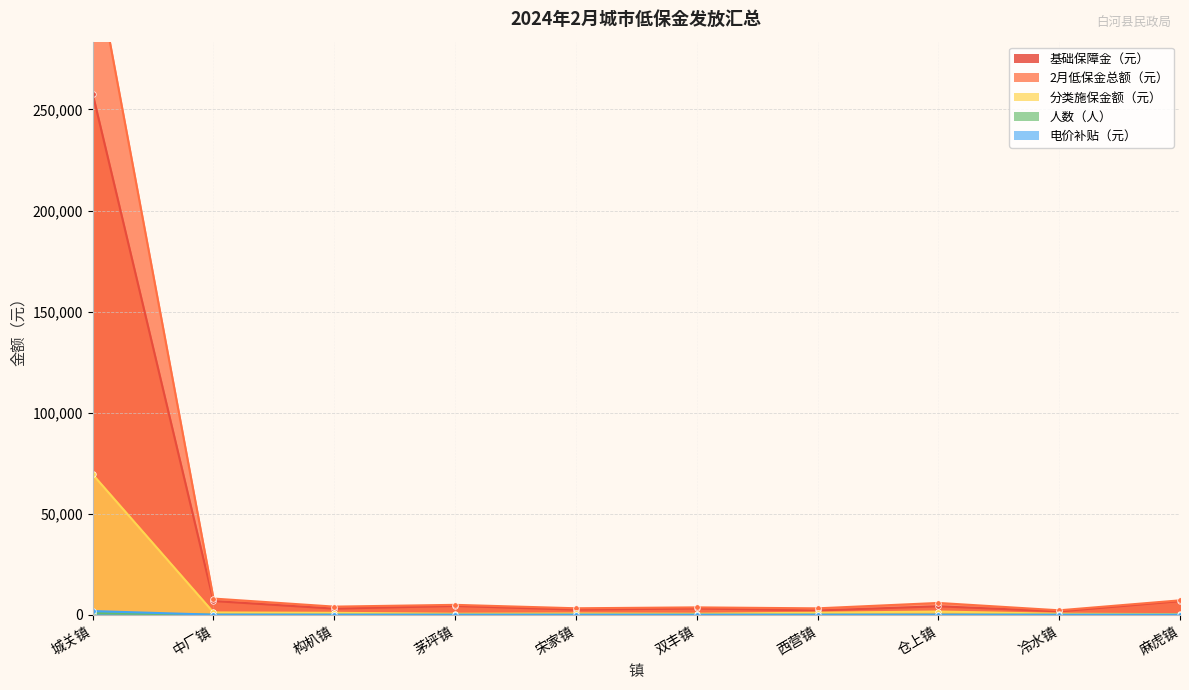

Which category has the highest value across all series?

城关镇